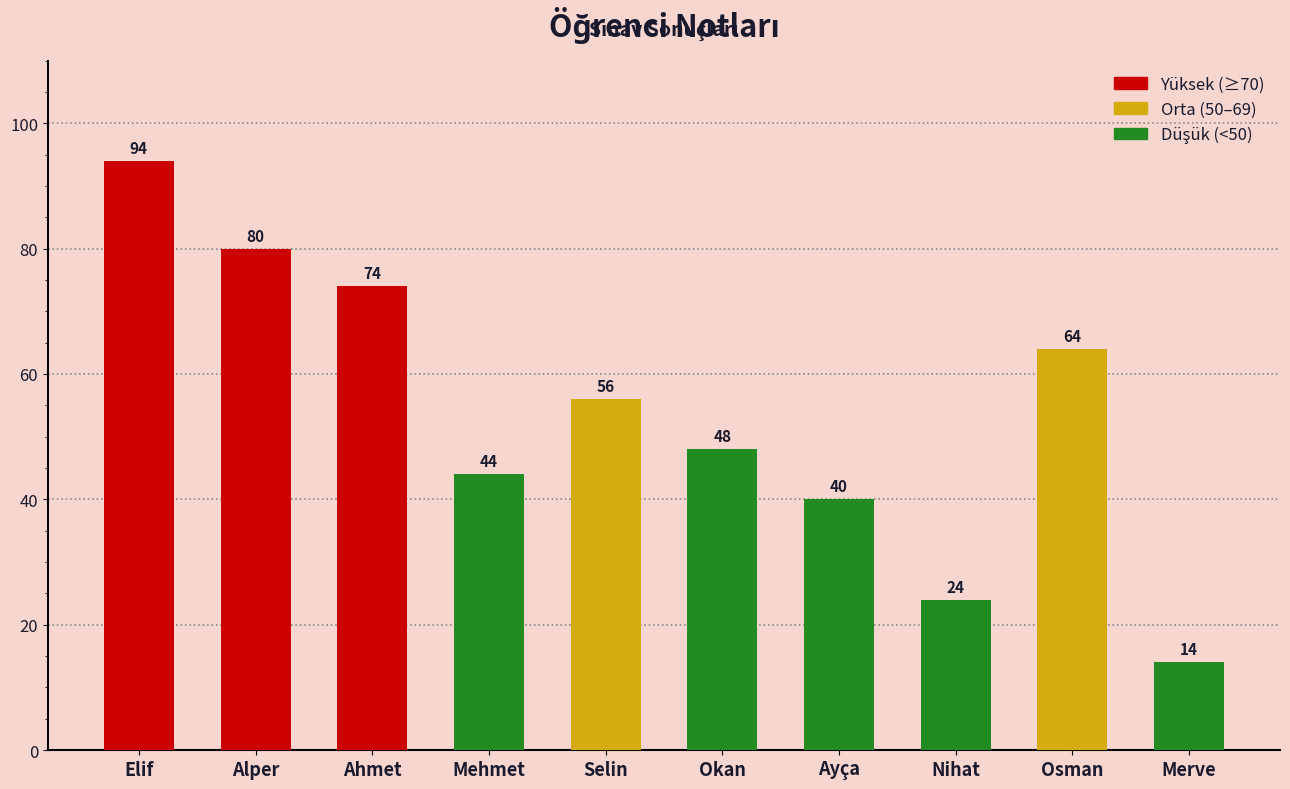

At which label is the value closest to 54?

Selin